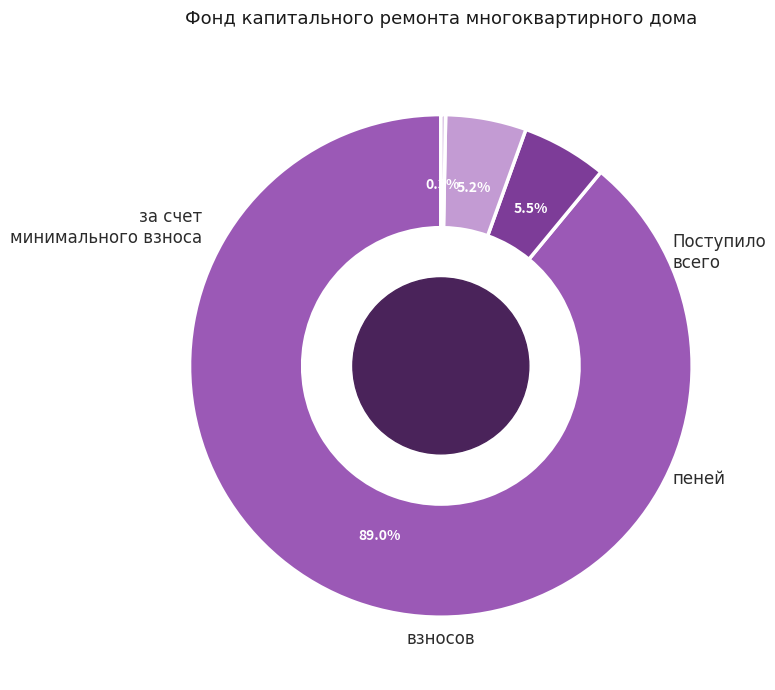

Is there any slice that represents more than half of the pie?

Yes